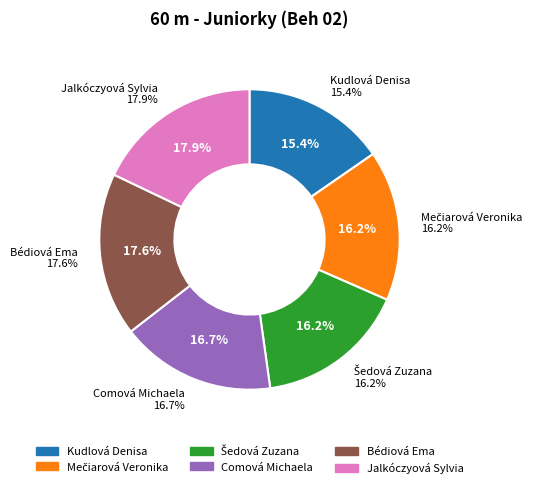

What percentage is NOT represented by Comová Michaela?

83.3%